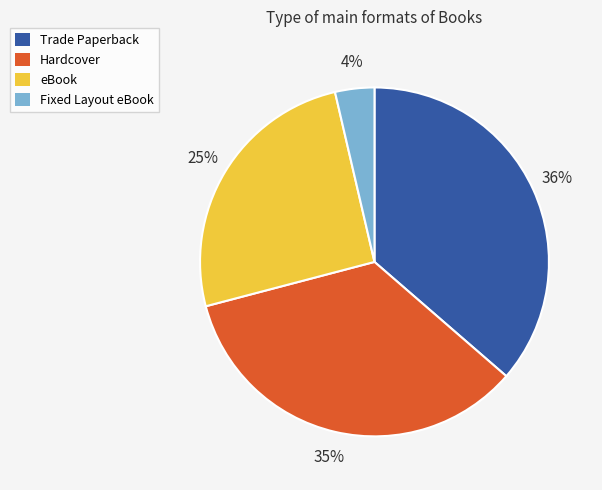

To the nearest percent, what portion does Hardcover represent?

35%